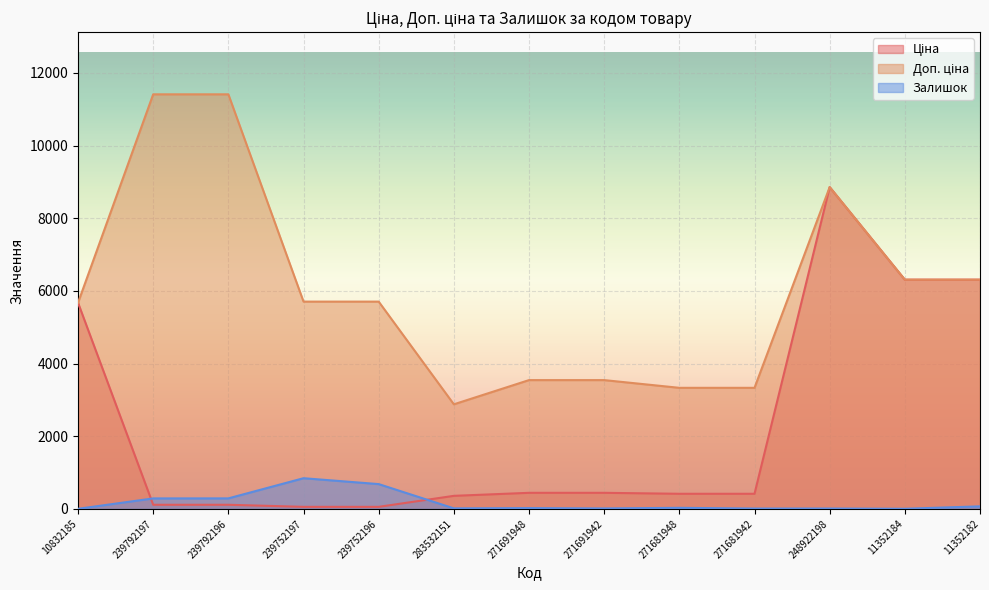

True or false: Ціна has more than 2 interior local peaks.

False